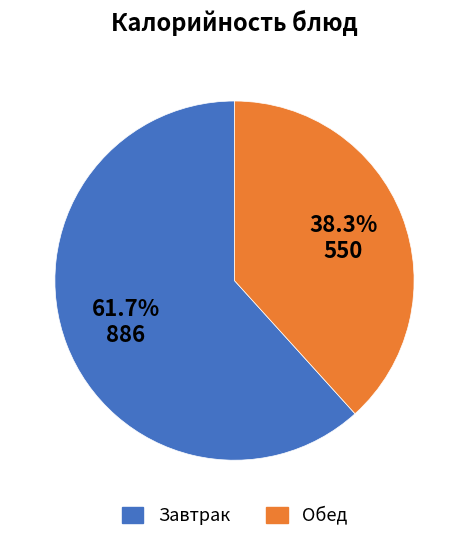

Is there any slice that represents more than half of the pie?

Yes